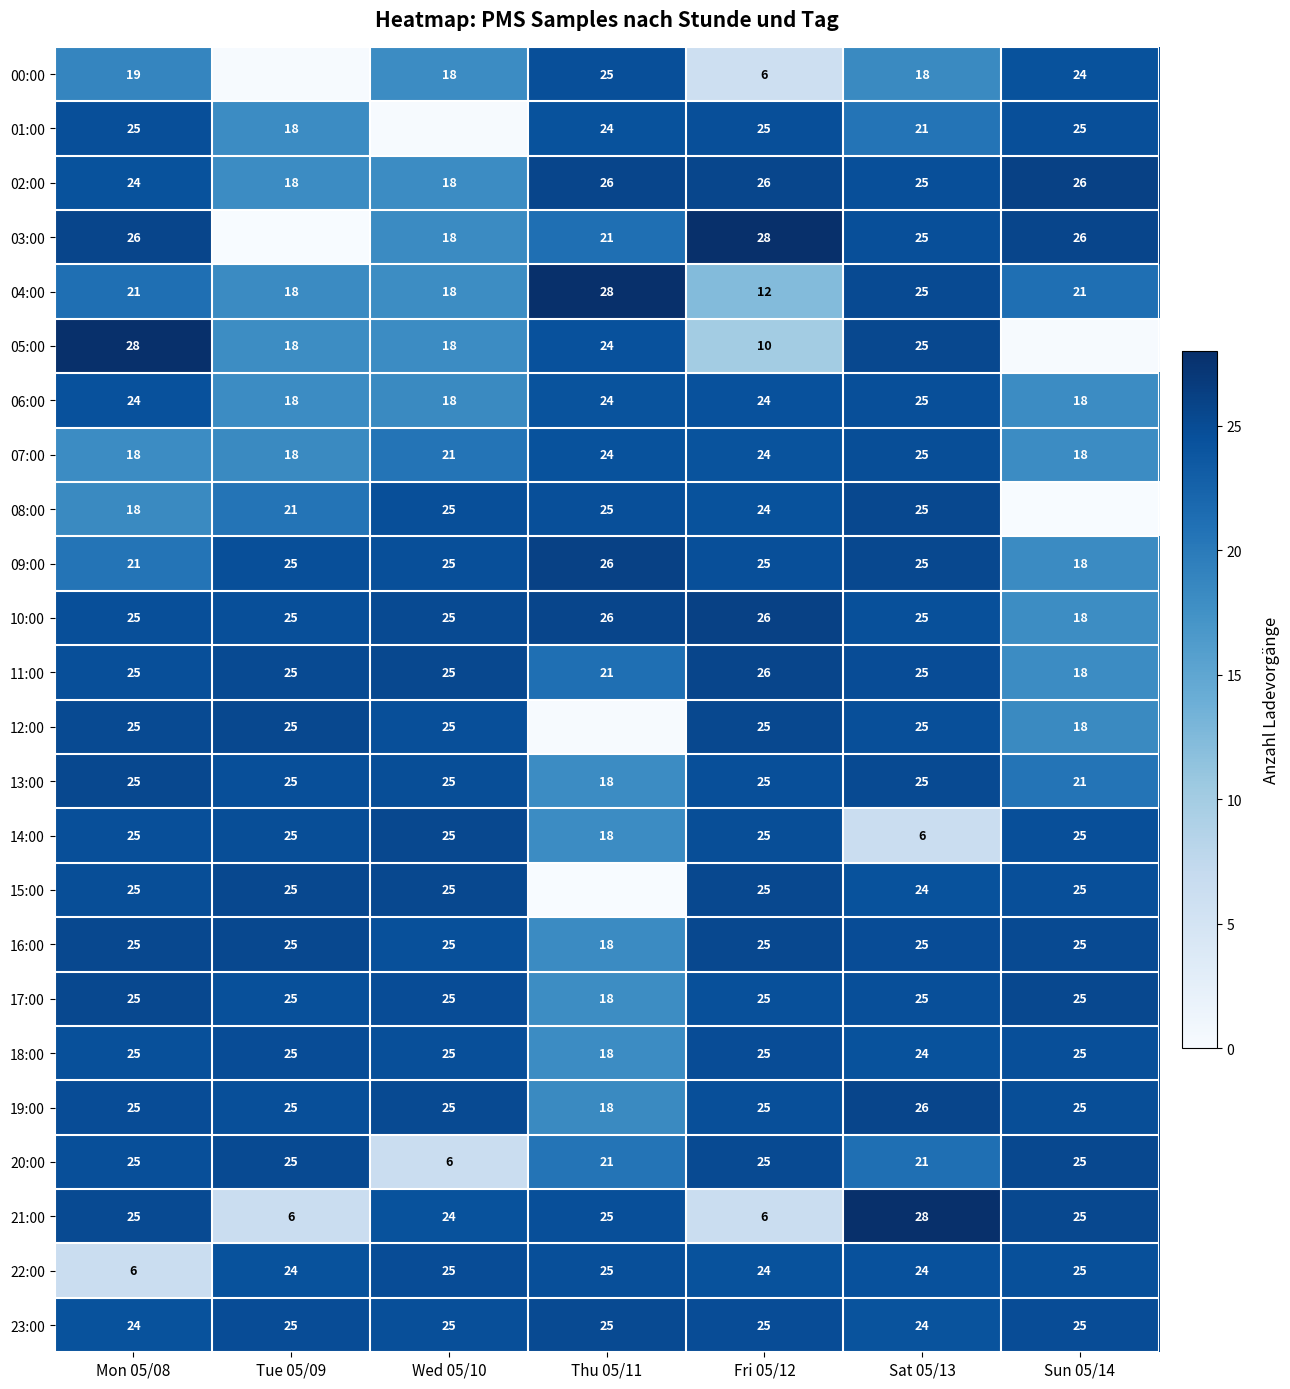

Which label corresponds to the smallest value in the chart?

Tue 05/09